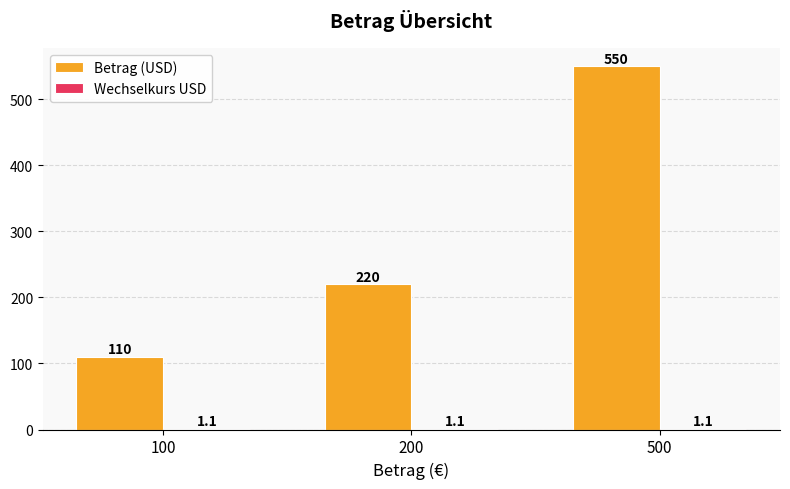

At which category is the sum across all series the highest?

500